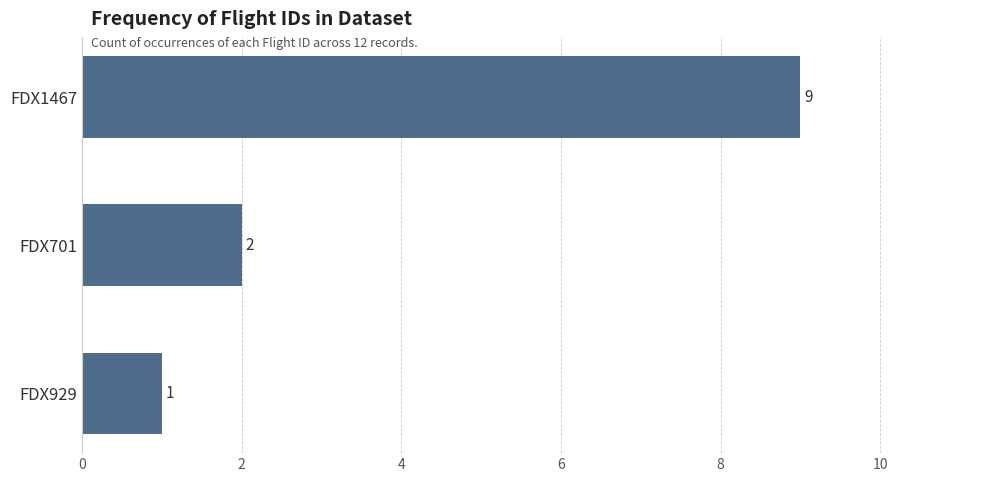

How many data points are less than 2?

1